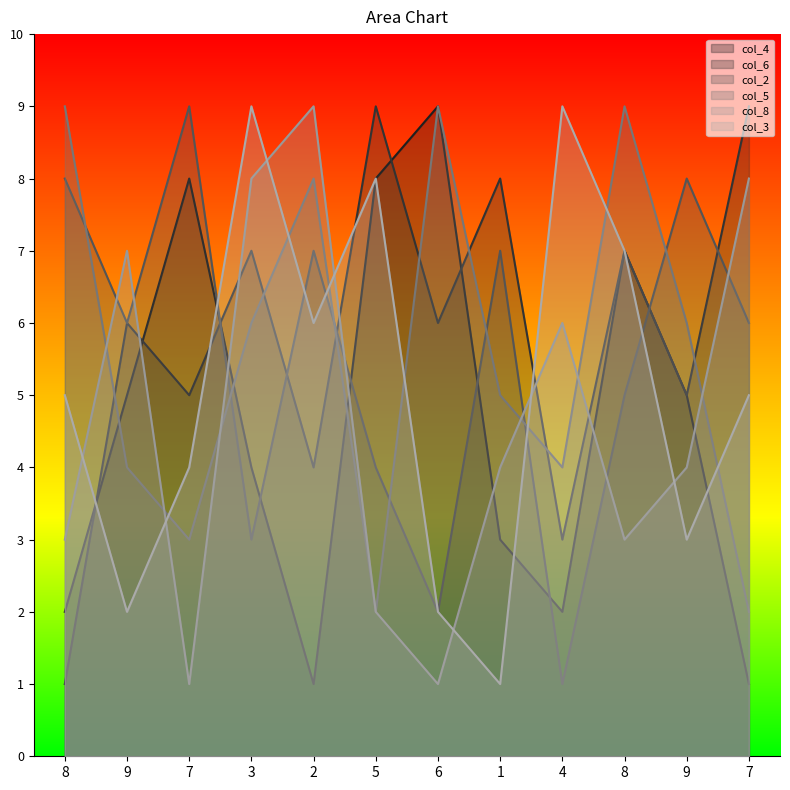

Reading right to left, what are all the values shown in this chart?

col_4: 7=1	9=5	8=7	4=2	1=3	6=9	5=8	2=1	3=4	7=8	9=5	8=2
col_6: 7=9	9=5	8=7	4=3	1=8	6=6	5=9	2=4	3=7	7=5	9=6	8=1
col_2: 7=6	9=8	8=5	4=1	1=7	6=2	5=4	2=7	3=3	7=9	9=6	8=8
col_5: 7=2	9=6	8=9	4=4	1=5	6=9	5=2	2=8	3=6	7=3	9=4	8=9
col_8: 7=8	9=4	8=3	4=6	1=4	6=1	5=2	2=9	3=8	7=1	9=7	8=3
col_3: 7=5	9=3	8=7	4=9	1=1	6=2	5=8	2=6	3=9	7=4	9=2	8=5